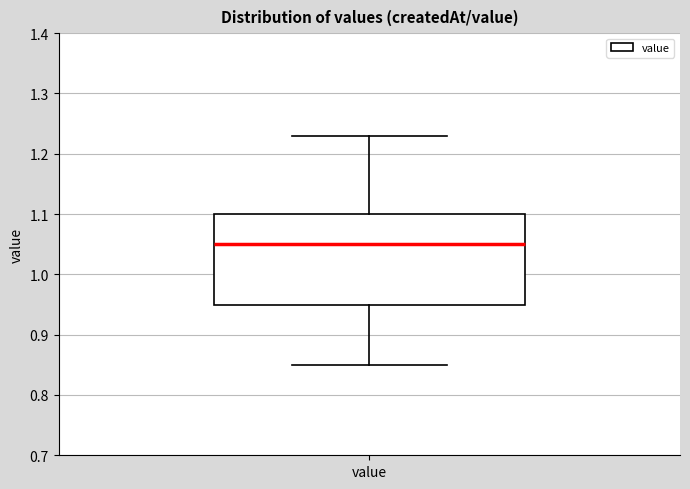

Transcribe this box plot: give where the median line is, the range the box spans, and where the two whiskers end, as read against the y-axis. The values are not printed on the chart, so give them approximately, as read against the axis.

median 1.05, box 0.95 to 1.10, whiskers 0.85 to 1.23